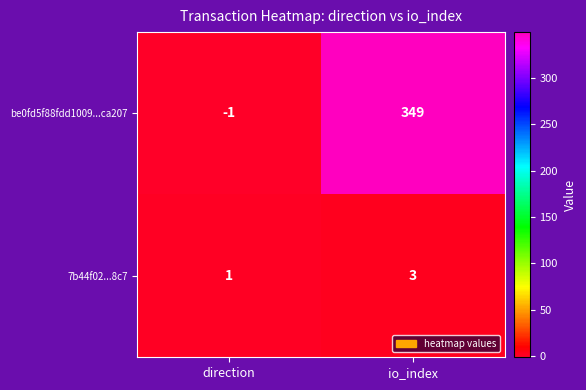

What is the greatest value displayed?

349